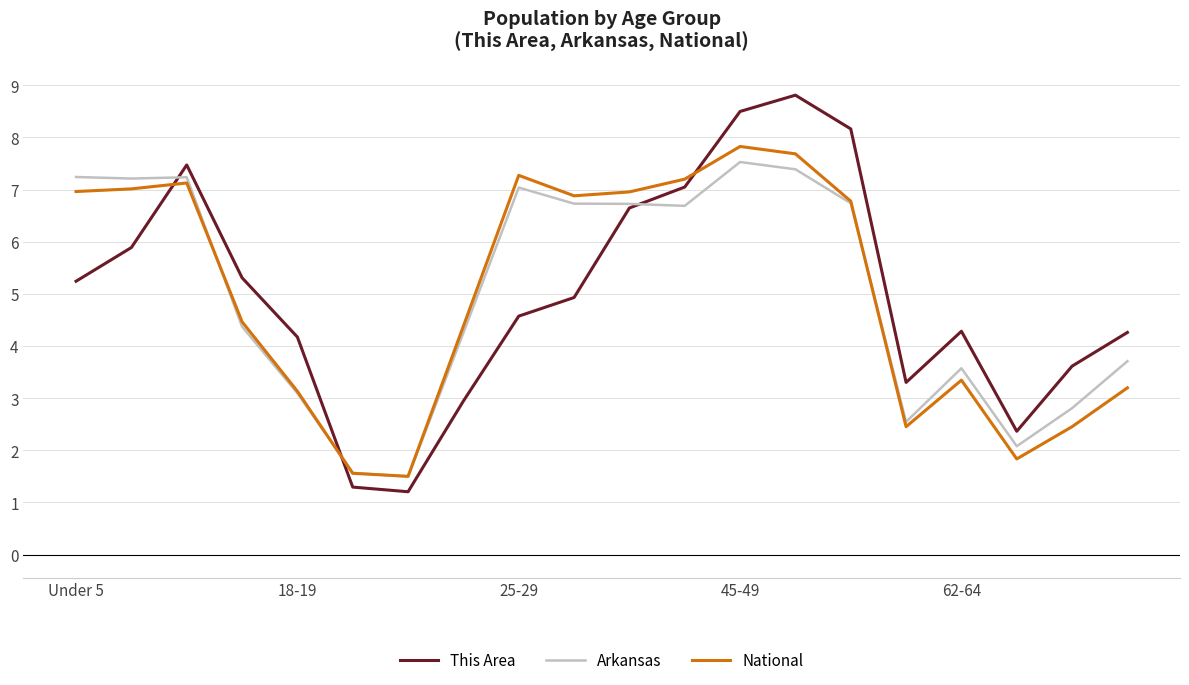

What is the greatest value displayed?

8.8